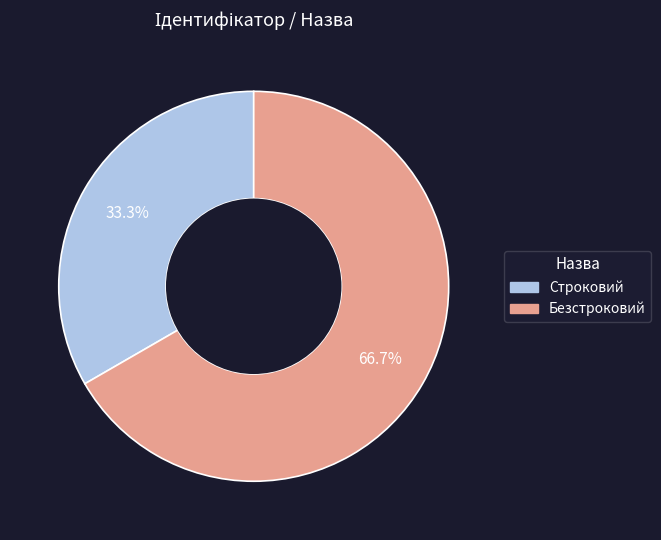

Does Строковий represent more than half of the total?

No